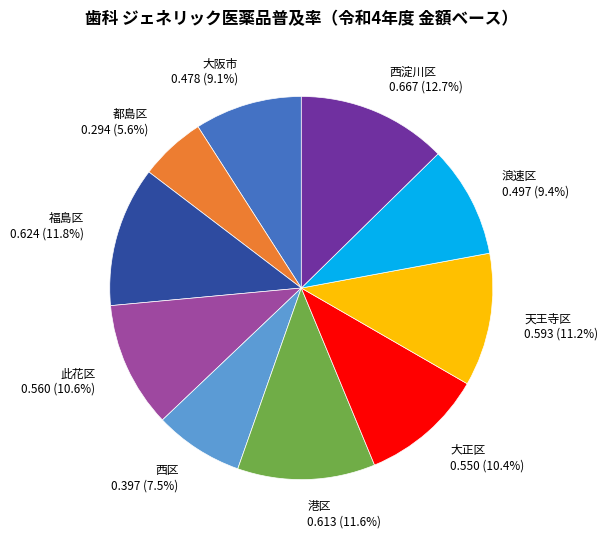

Does 西淀川区 0.667 (12.7%) represent more than half of the total?

No